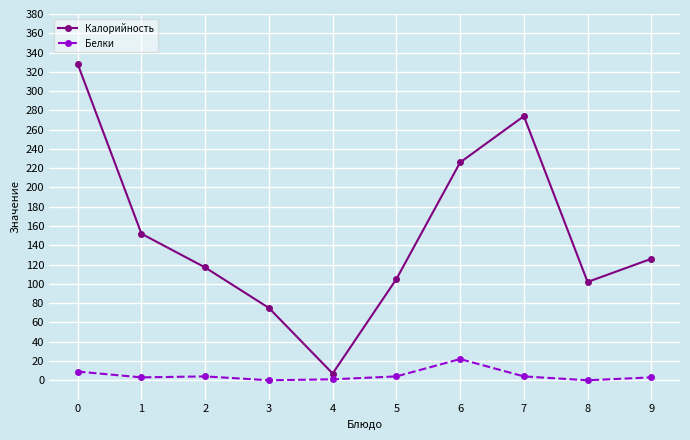

The Калорийность series shows 75 at 3. True or false?

True